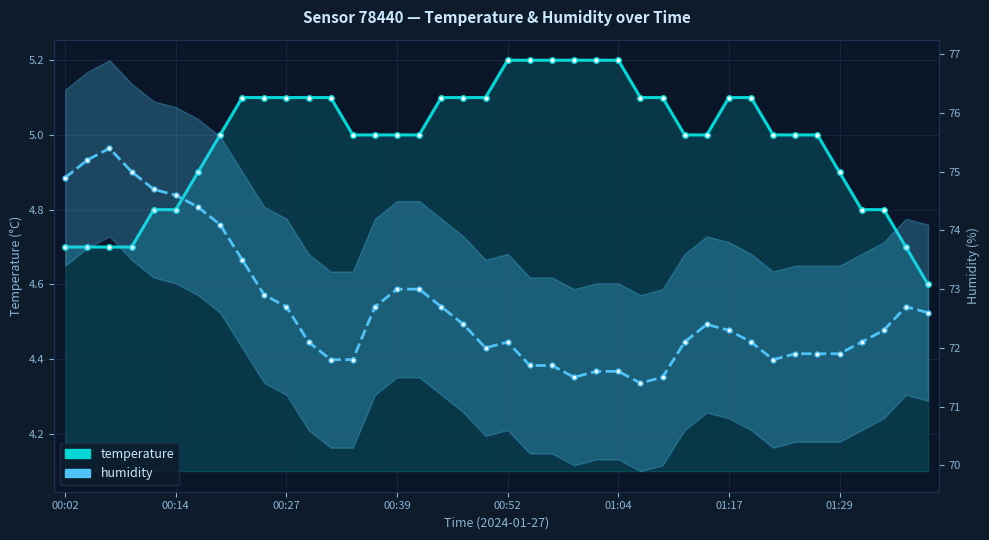

Rank the series by their average value, from lowest to highest.

temperature, humidity